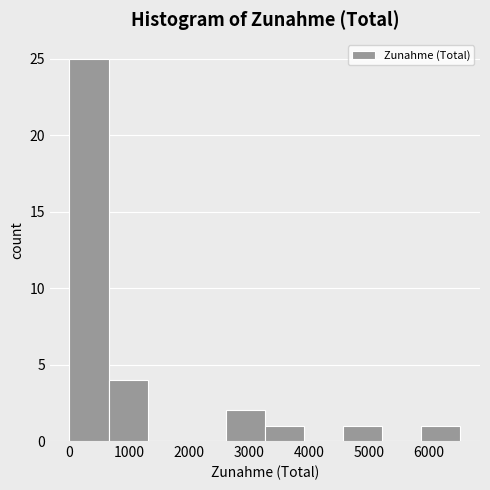

What is the height of the bar covering 5900 to 6500 on the x-axis? Neither the bar edges nor the heights are printed on the chart, so give them approximately, as read against the axes.

1